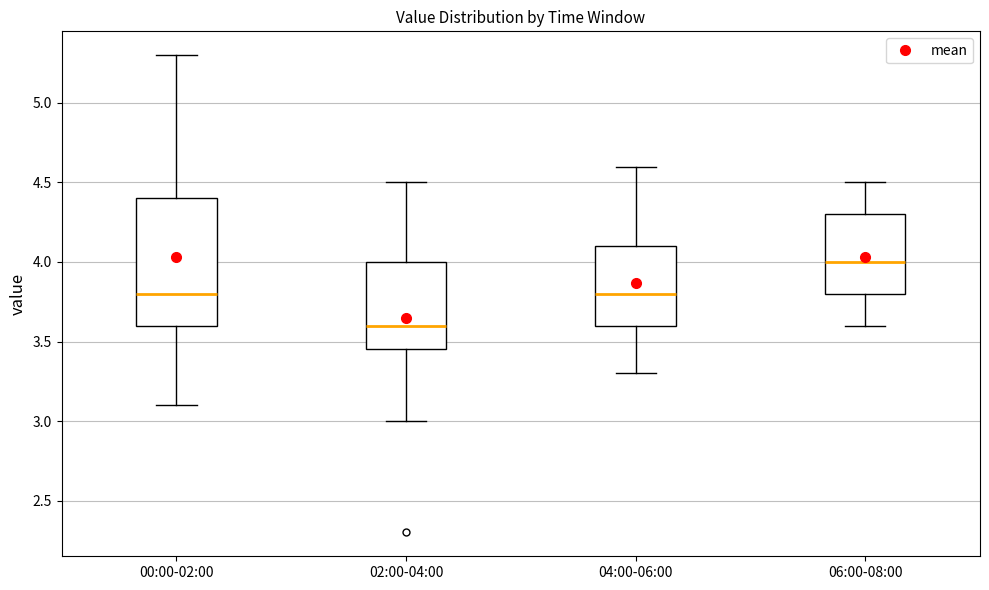

Where does the median line of the box for 02:00-04:00 sit on the y-axis? The values are not printed on the chart, so give them approximately, as read against the axis.

3.60